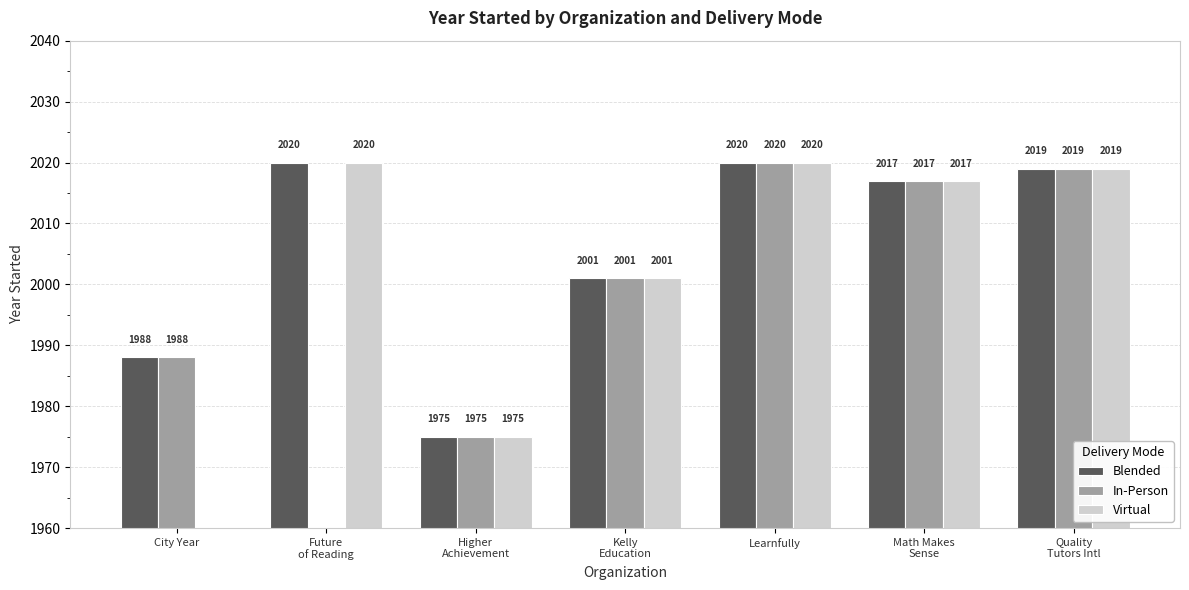

What is the average value of the Blended series?

2006